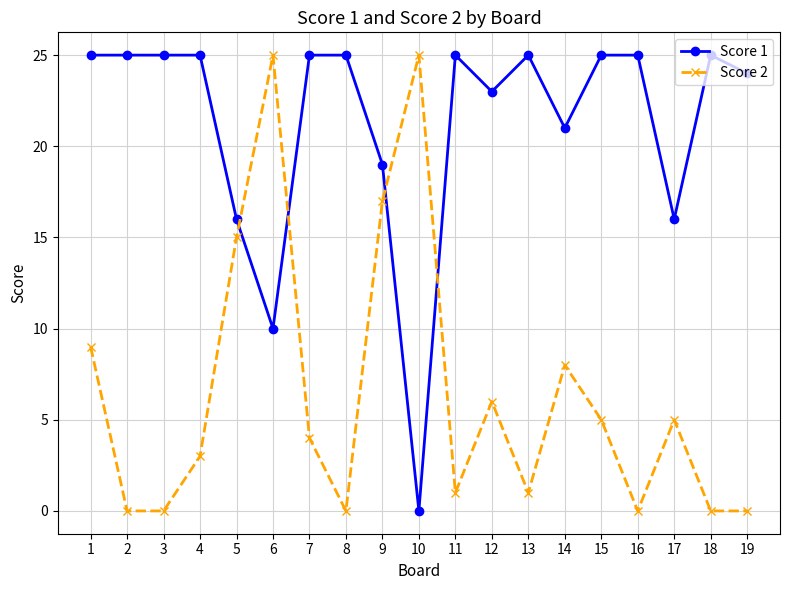

Rank the series at 1 from lowest to highest value.

Score 2, Score 1